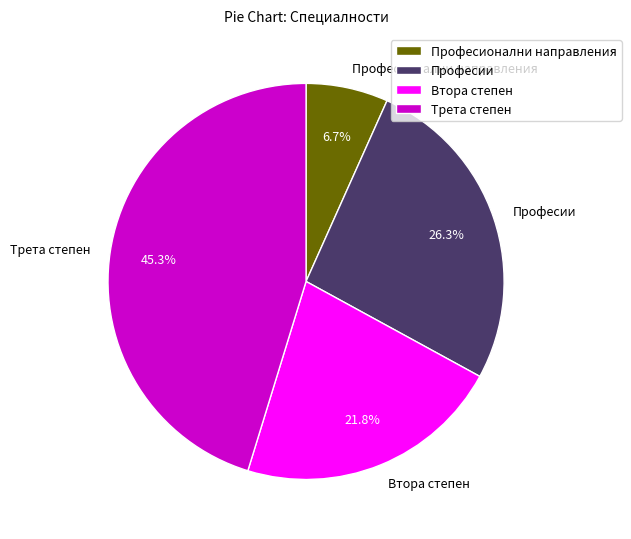

What is the total percentage of Втора степен and Професионални направления?

28.5%